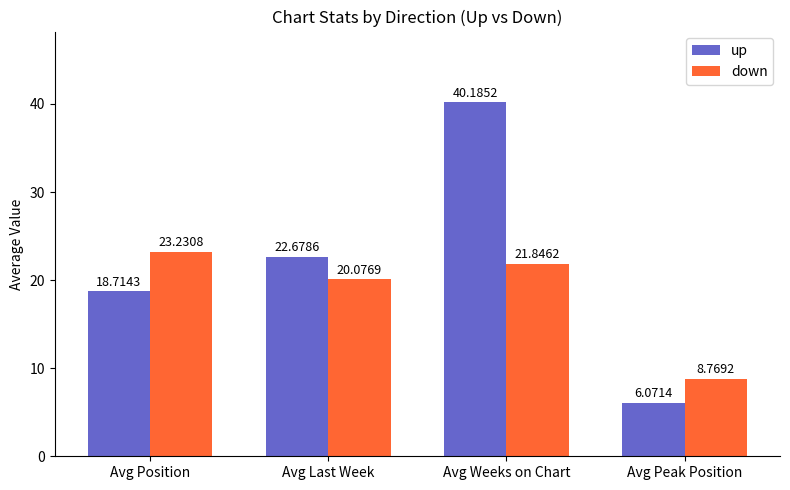

Is the value of down at Avg Position greater than the value of up at Avg Weeks on Chart?

No